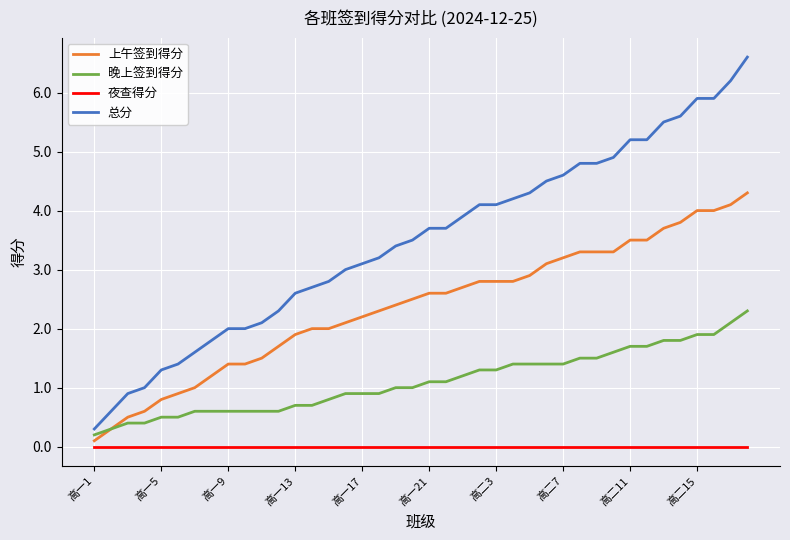

How many lines are shown in the chart?

4